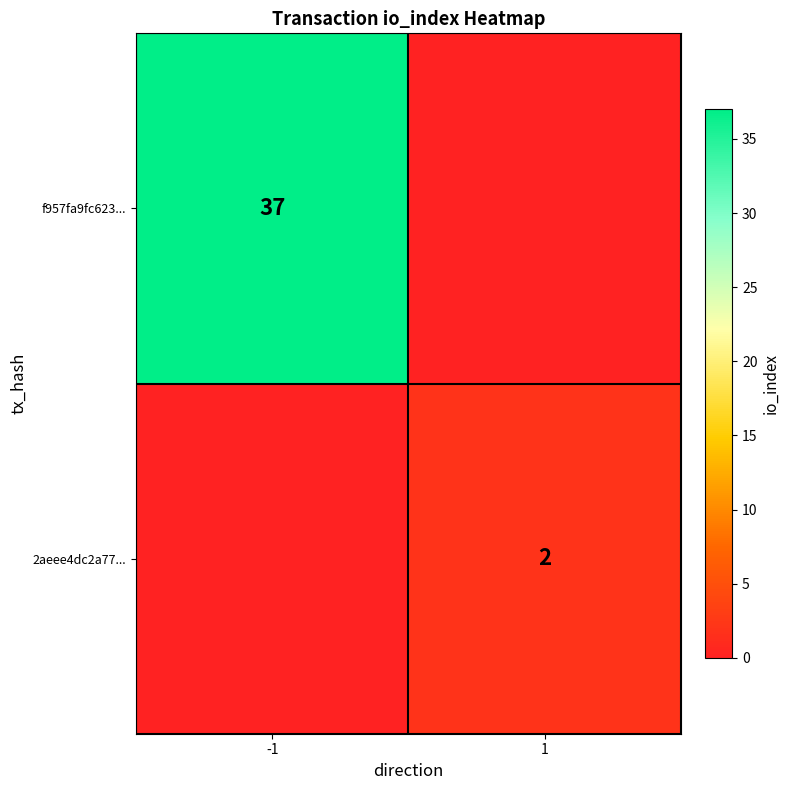

Is the value of 2aeee4dc2a77... at 1 greater than the value of f957fa9fc623... at -1?

No